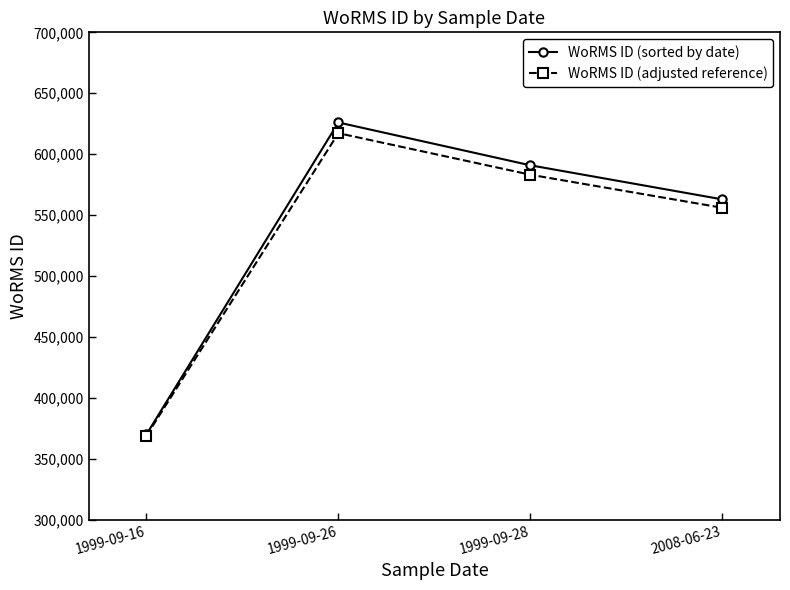

What is the label of the 4th point from the right?

1999-09-16